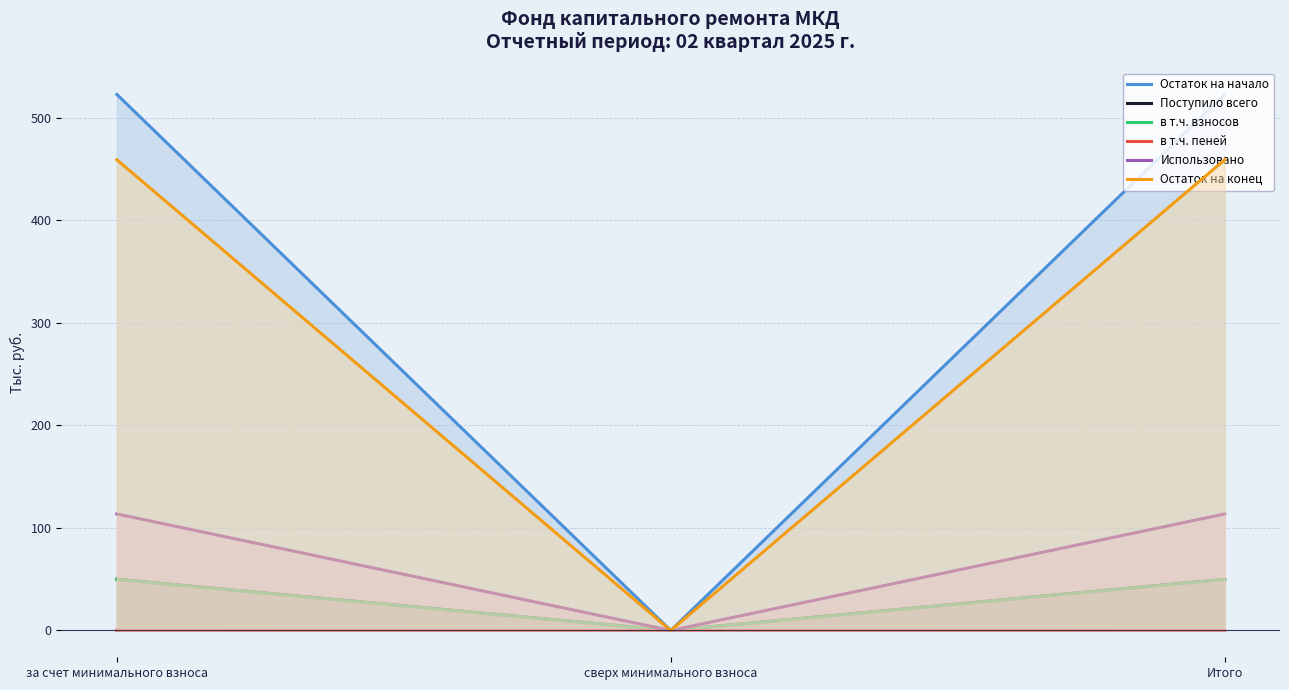

Reading right to left, what are all the values shown in this chart?

Остаток на начало: 522.9	0.0	522.9
Поступило всего: 49.9	0.0	49.9
в т.ч. взносов: 49.8	0.0	49.8
в т.ч. пеней: 0.1	0.0	0.1
Использовано: 113.7	0.0	113.7
Остаток на конец: 459.1	0.0	459.1